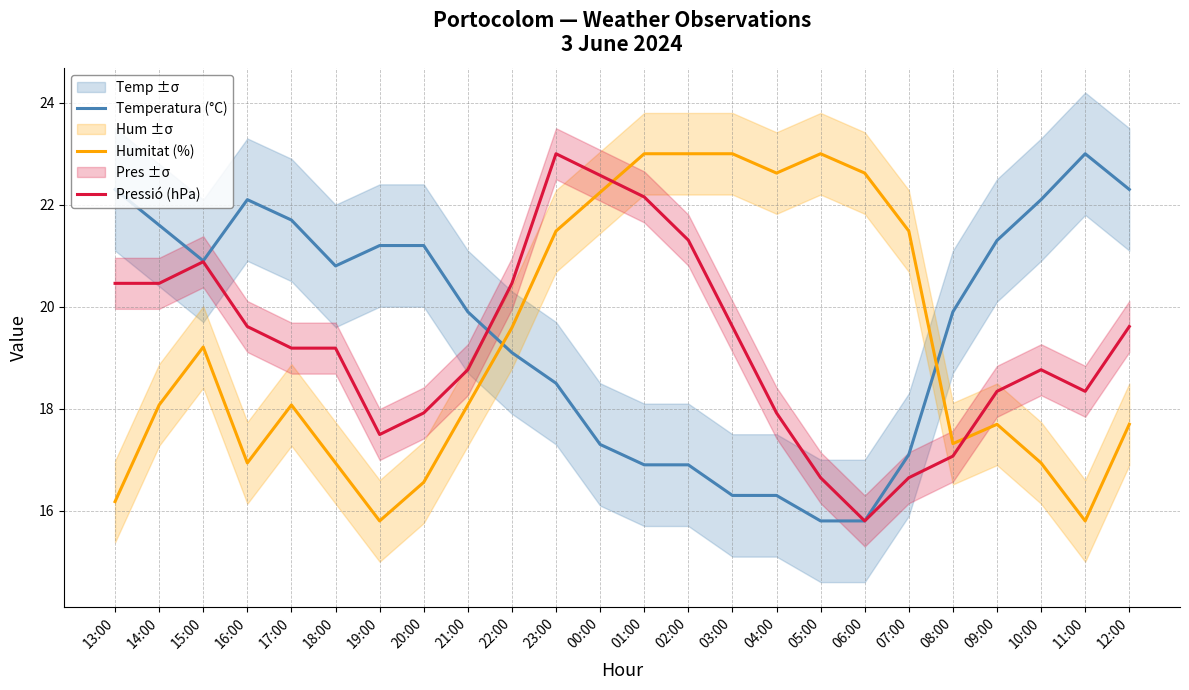

Is it true that Pressió (hPa) equals 10.8 at 19:00?

False